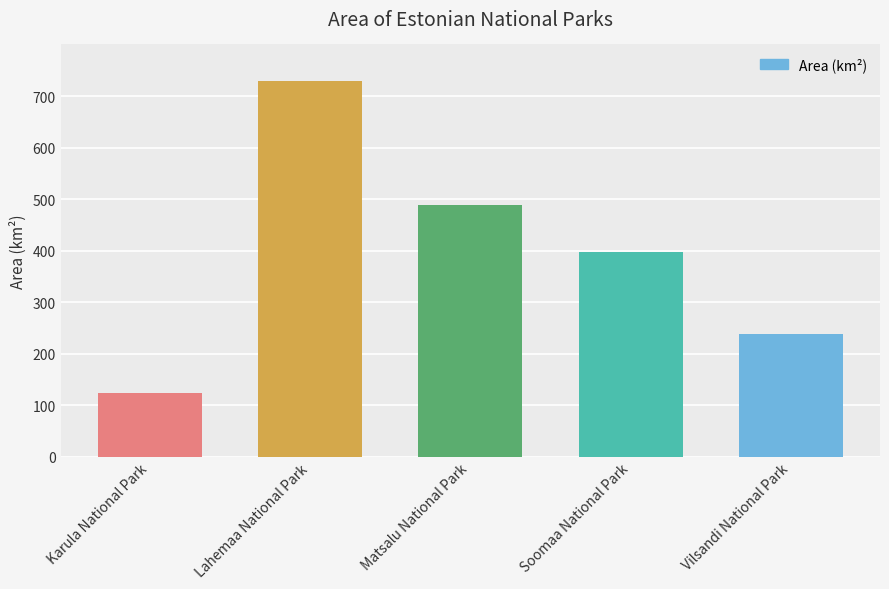

How many series are shown in this chart?

1